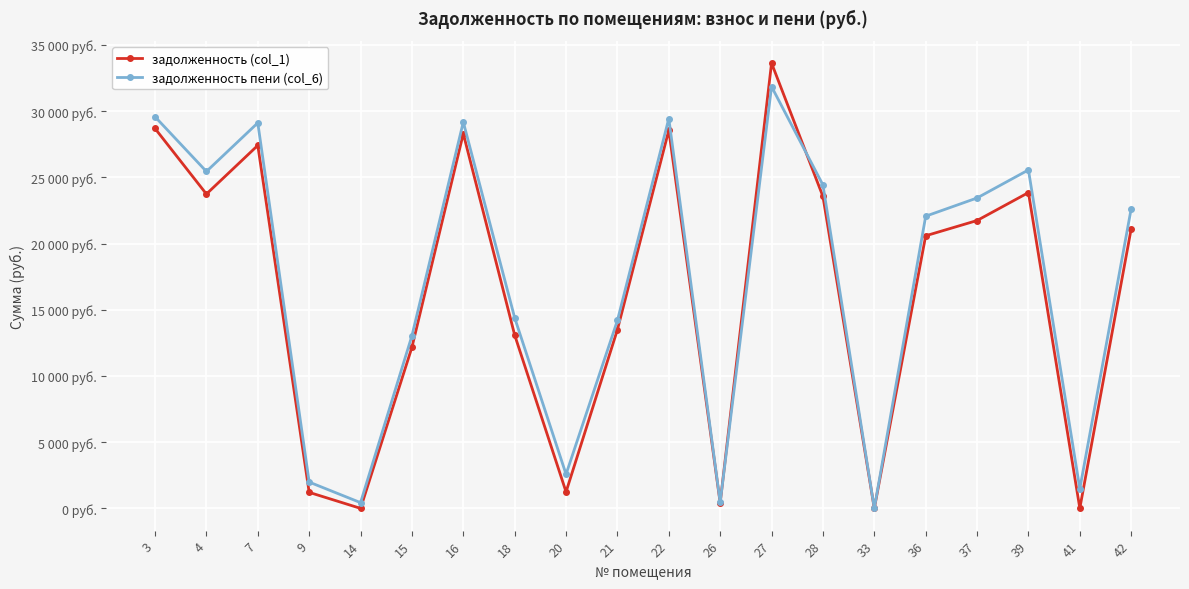

True or false: задолженность (col_1) and задолженность пени (col_6) intersect in this chart.

True